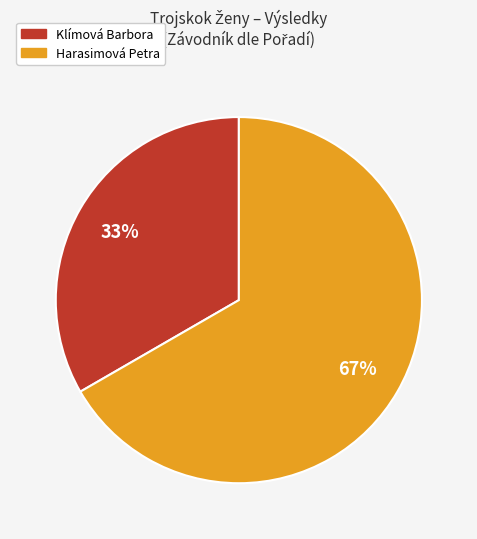

Is it true that Harasimová Petra is 67% of the pie?

True